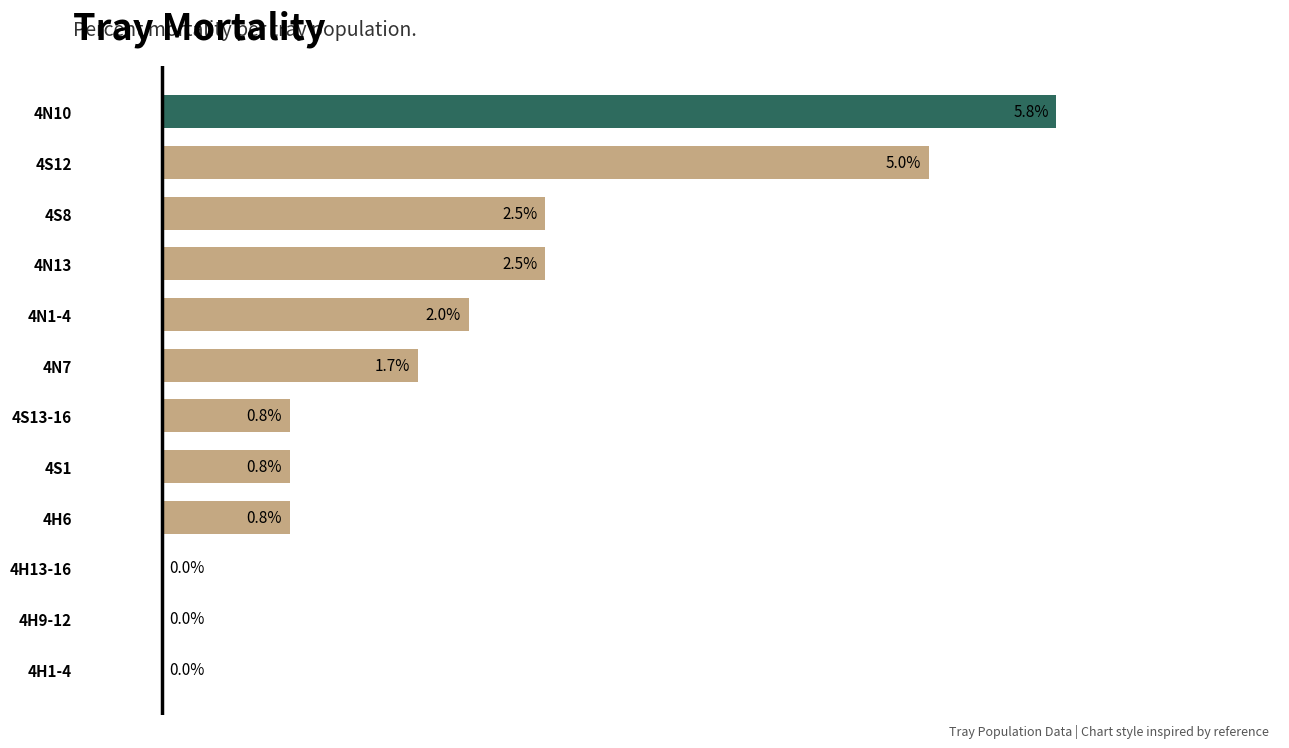

Between 4S8 and 4H9-12, which is larger?

4S8